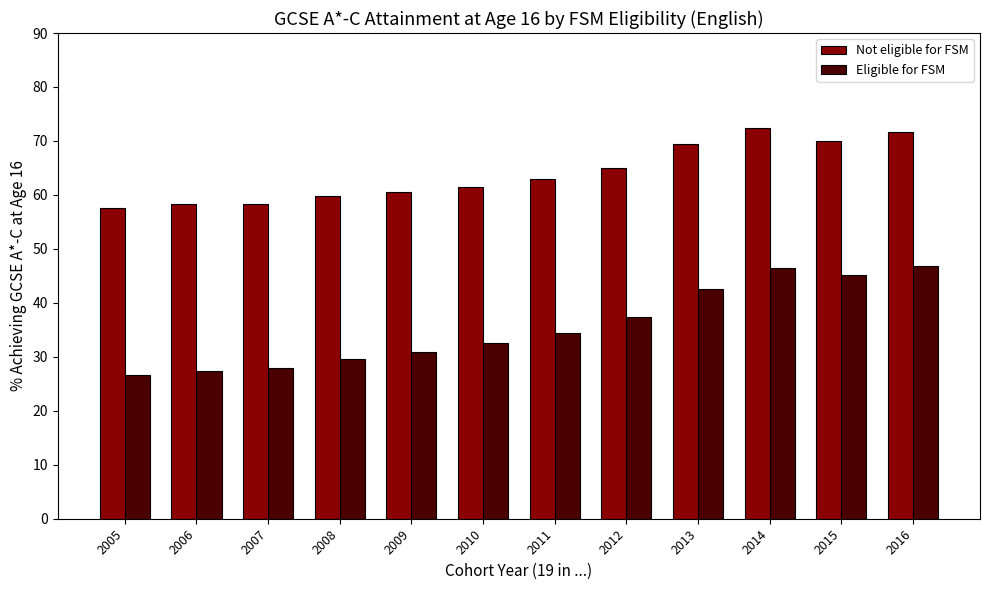

Which series has the largest range (max minus min)?

Eligible for FSM